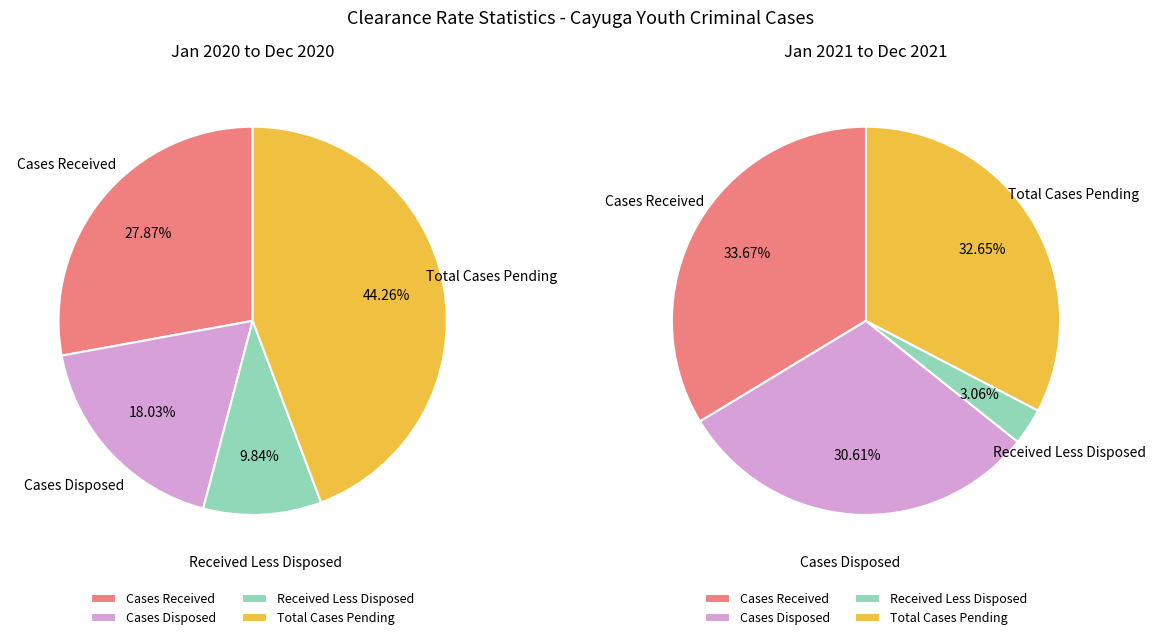

Which slice is the largest?

Cases Received